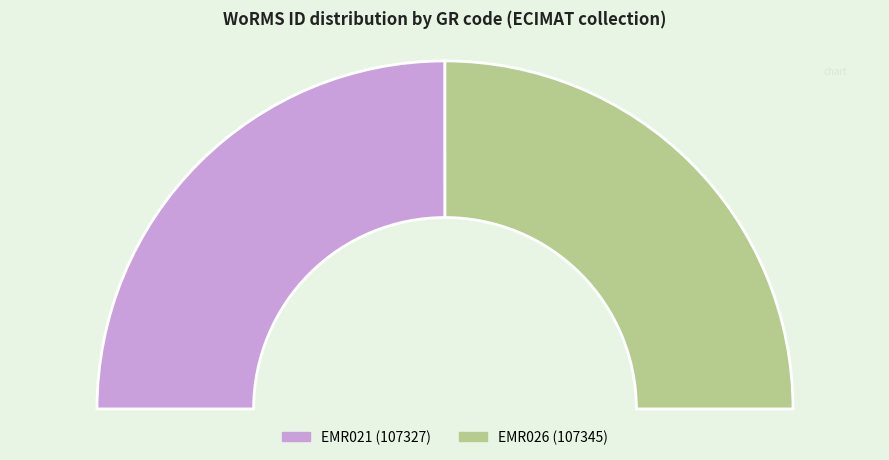

Rank the categories by value from highest to lowest.

EMR026, EMR021